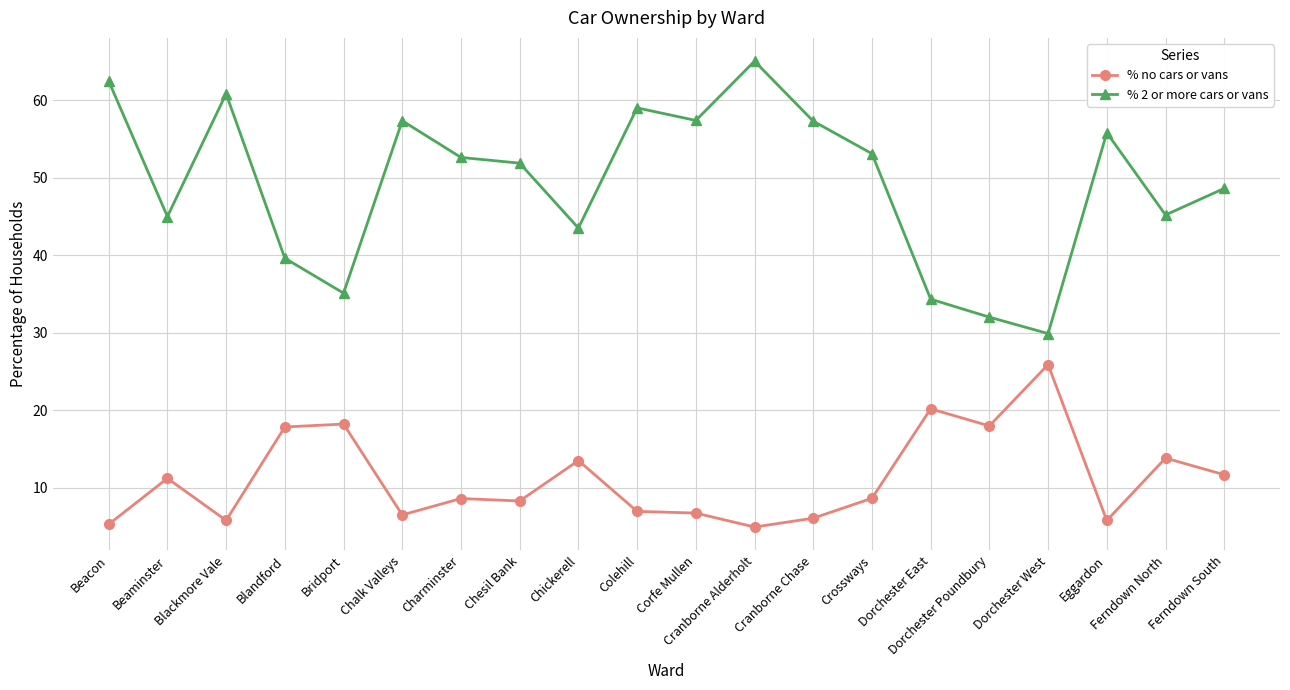

Rank the series by their maximum value, from lowest to highest.

% no cars or vans, % 2 or more cars or vans